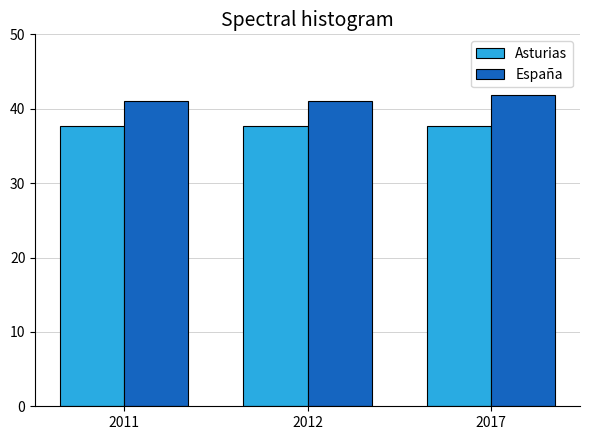

At how many categories does at least one series exceed 37?

3